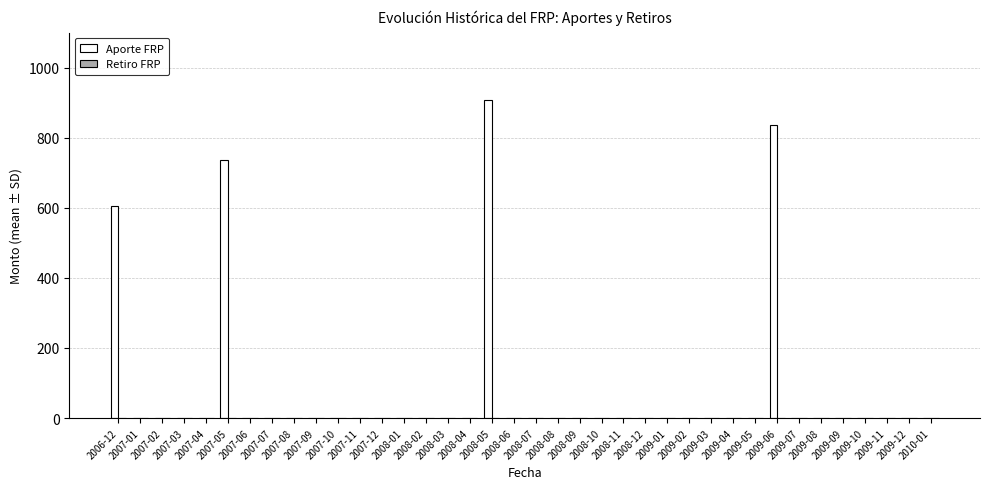

What is the sum of all values?

3086.7